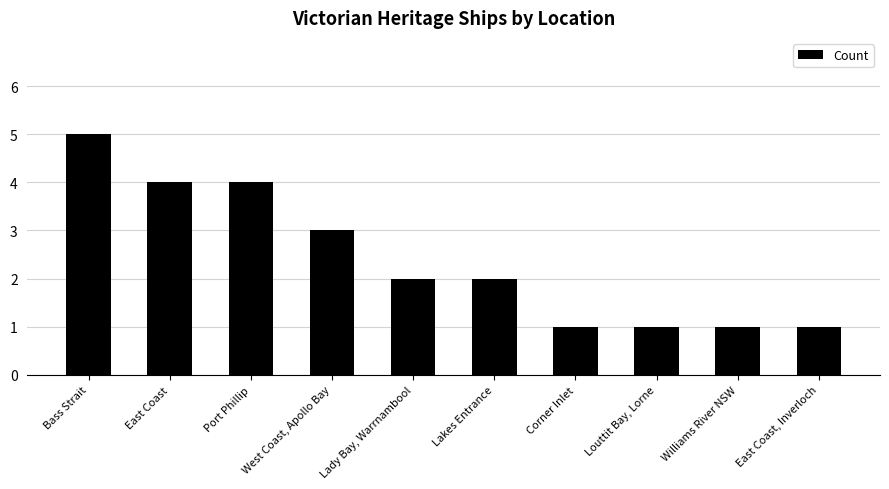

What is the approximate value at Louttit Bay, Lorne?

1